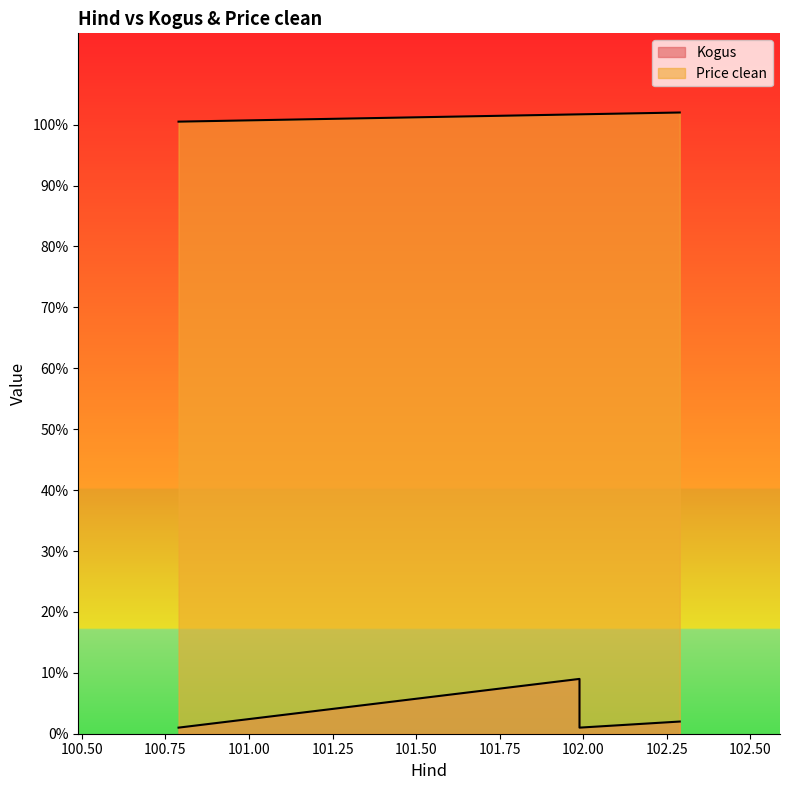

True or false: Price clean and Kogus intersect in this chart.

False